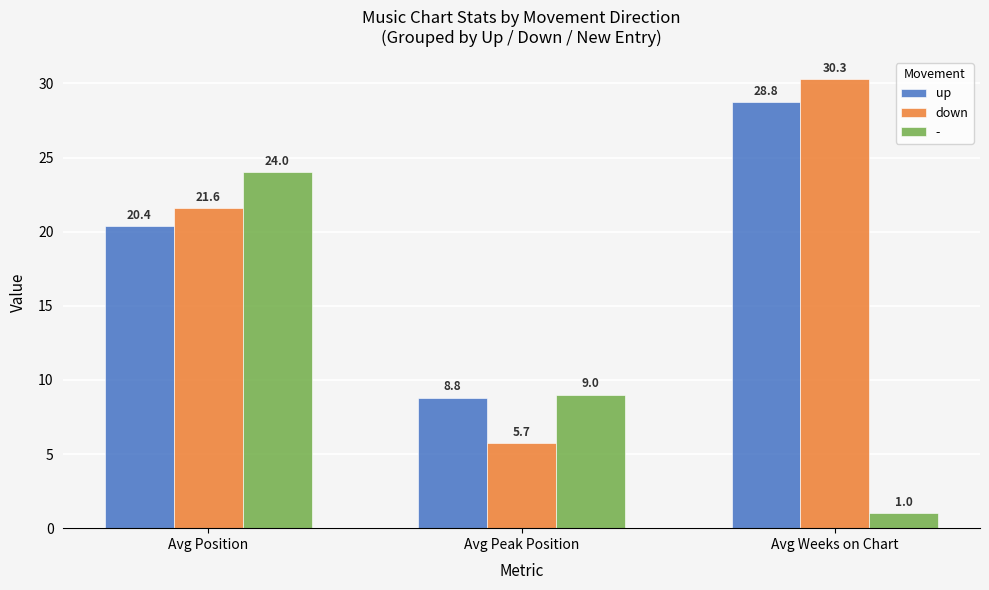

How many categories are shown in the chart?

3